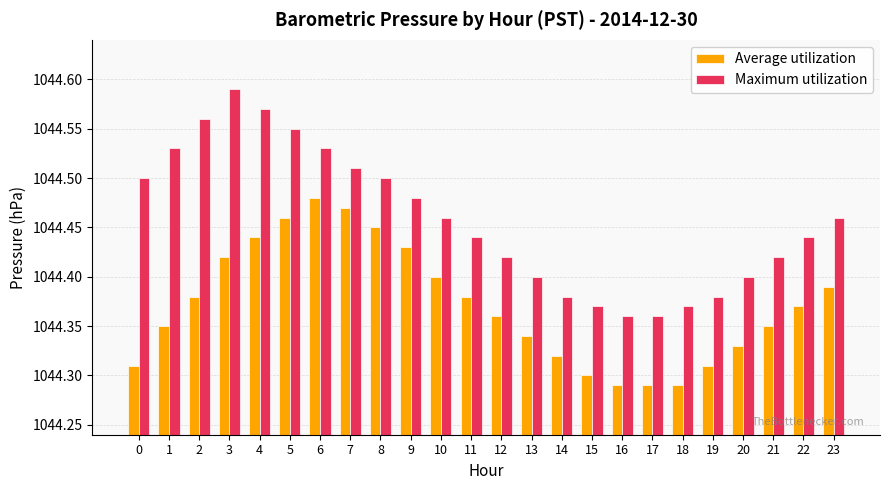

Which series has the largest range (max minus min)?

Maximum utilization